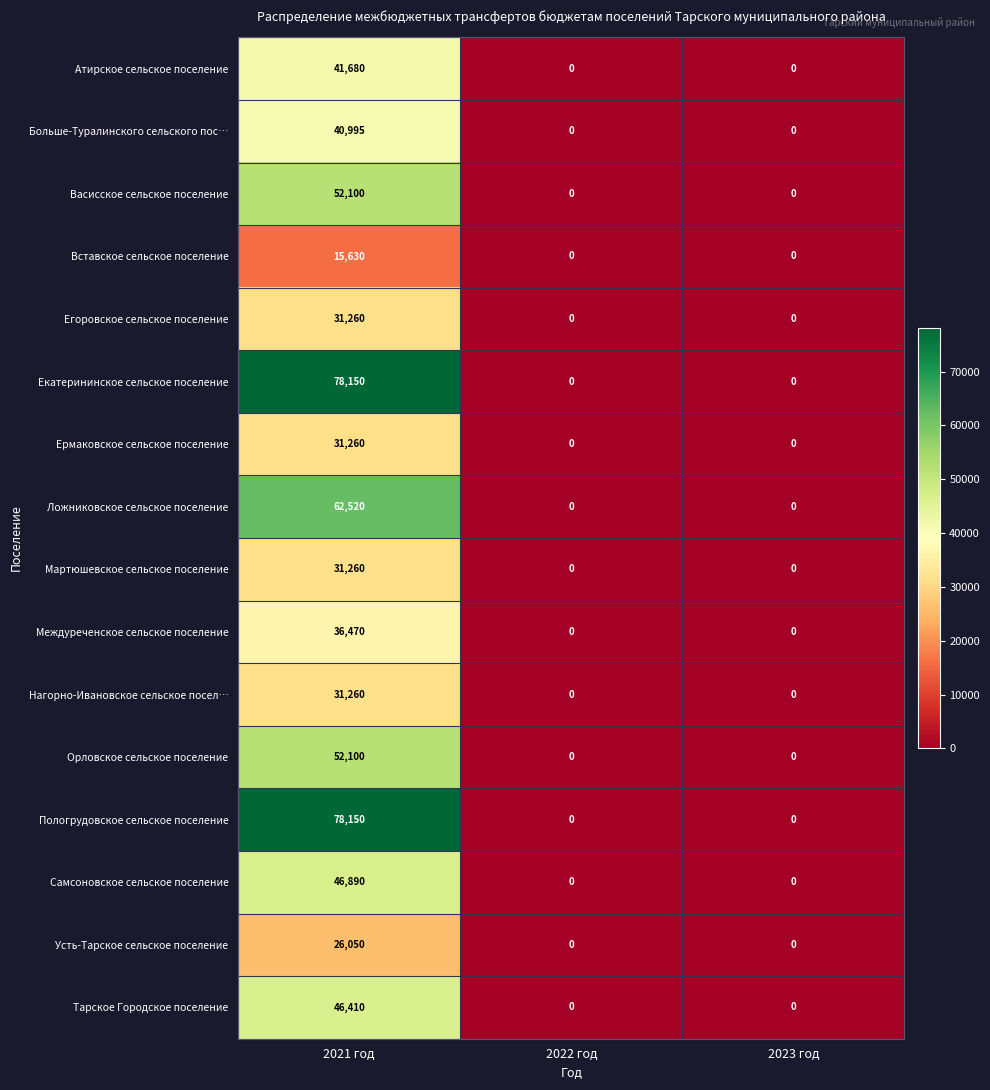

At which category is the sum across all series the highest?

2021 год